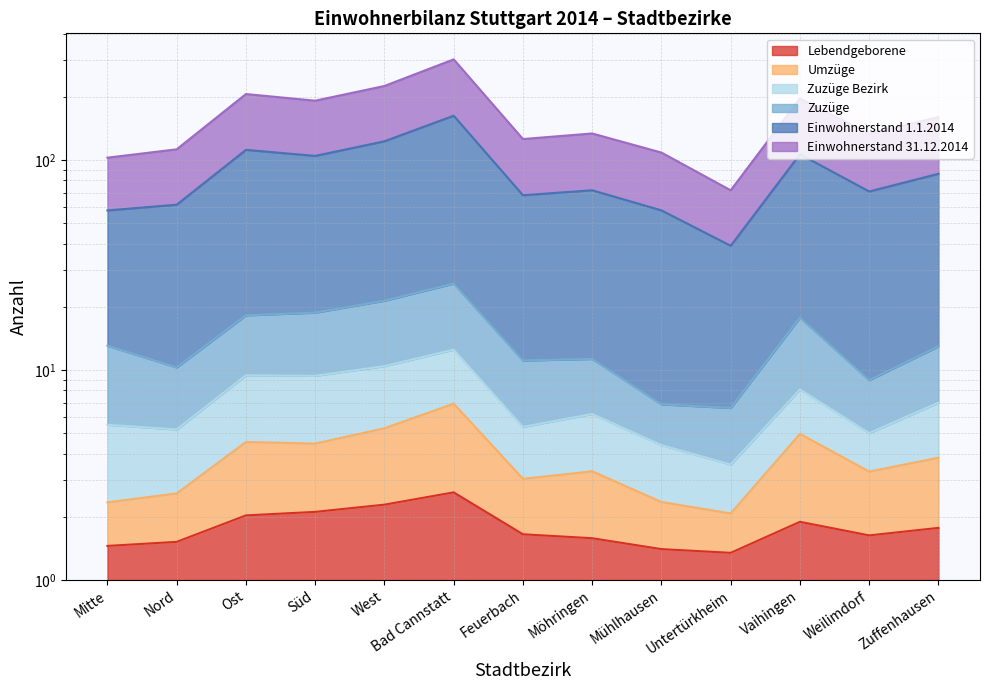

List the labels in order of Lebendgeborene value, smallest first.

Untertürkheim, Mühlhausen, Mitte, Nord, Möhringen, Weilimdorf, Feuerbach, Zuffenhausen, Vaihingen, Ost, Süd, West, Bad Cannstatt